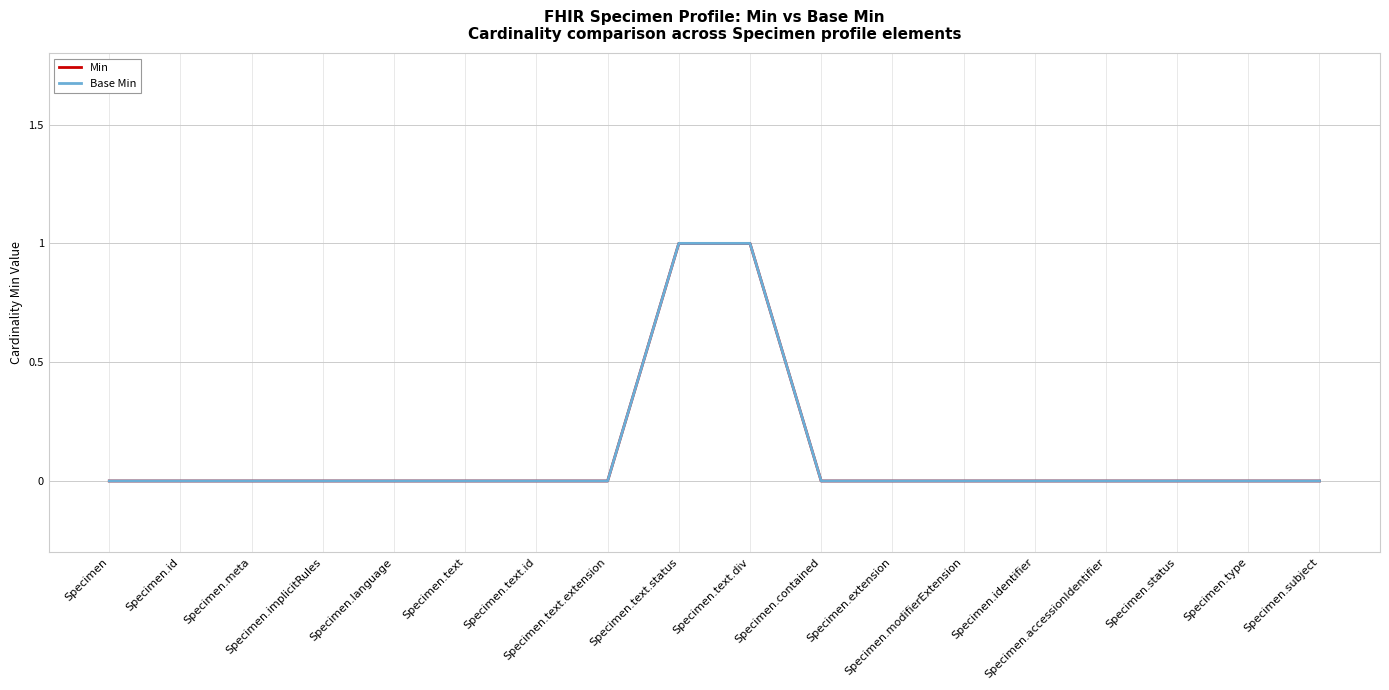

What is the highest value of the Min series?

1